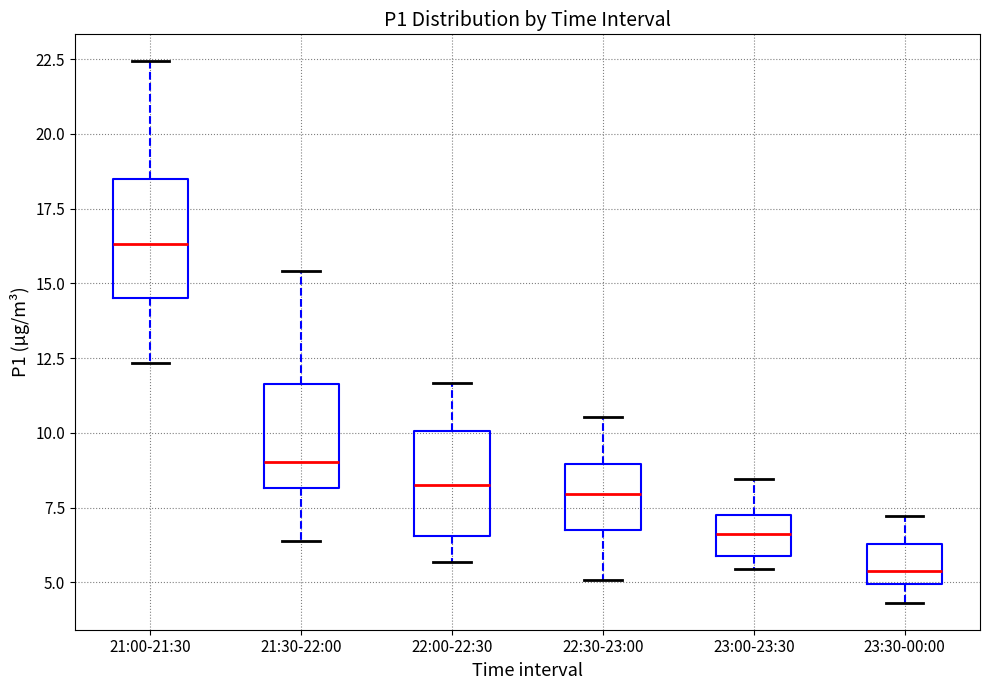

Reading left to right, read every box against the y-axis: the position of its median line, the range the box covers, and the ends of its whiskers. The values are not printed on the chart, so give them approximately, as read against the axis.

21:00-21:30: median 16.5, box 14.5 to 18.5, whiskers 12.5 to 22.5
21:30-22:00: median 9.0, box 8.0 to 11.5, whiskers 6.5 to 15.5
22:00-22:30: median 8.5, box 6.5 to 10.0, whiskers 5.5 to 11.5
22:30-23:00: median 8.0, box 7.0 to 9.0, whiskers 5.0 to 10.5
23:00-23:30: median 6.5, box 6.0 to 7.5, whiskers 5.5 to 8.5
23:30-00:00: median 5.5, box 5.0 to 6.5, whiskers 4.5 to 7.0